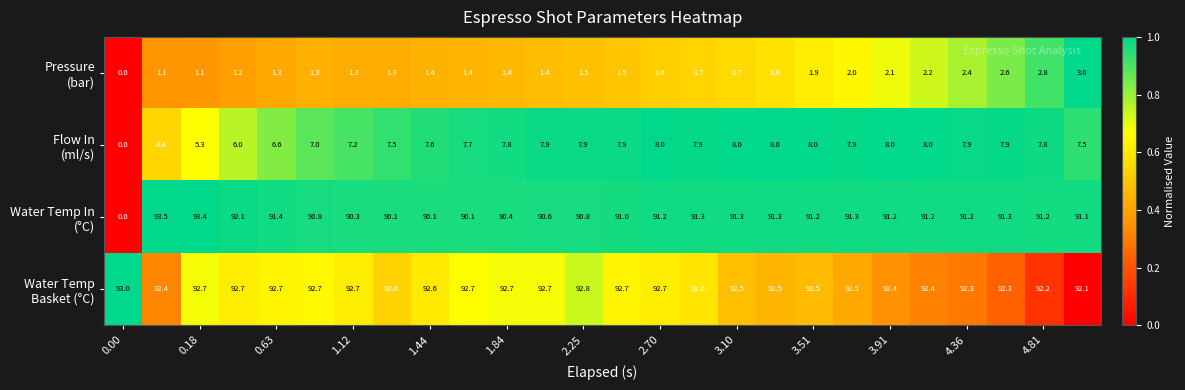

What is the greatest value displayed?

93.5